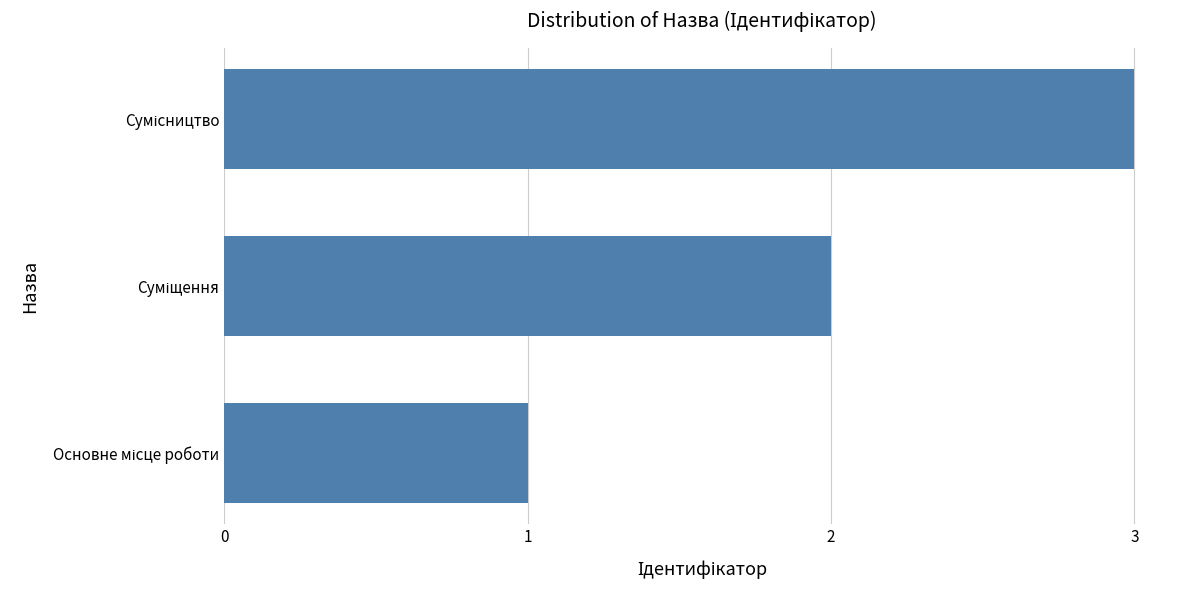

What is the maximum value shown in the chart?

3